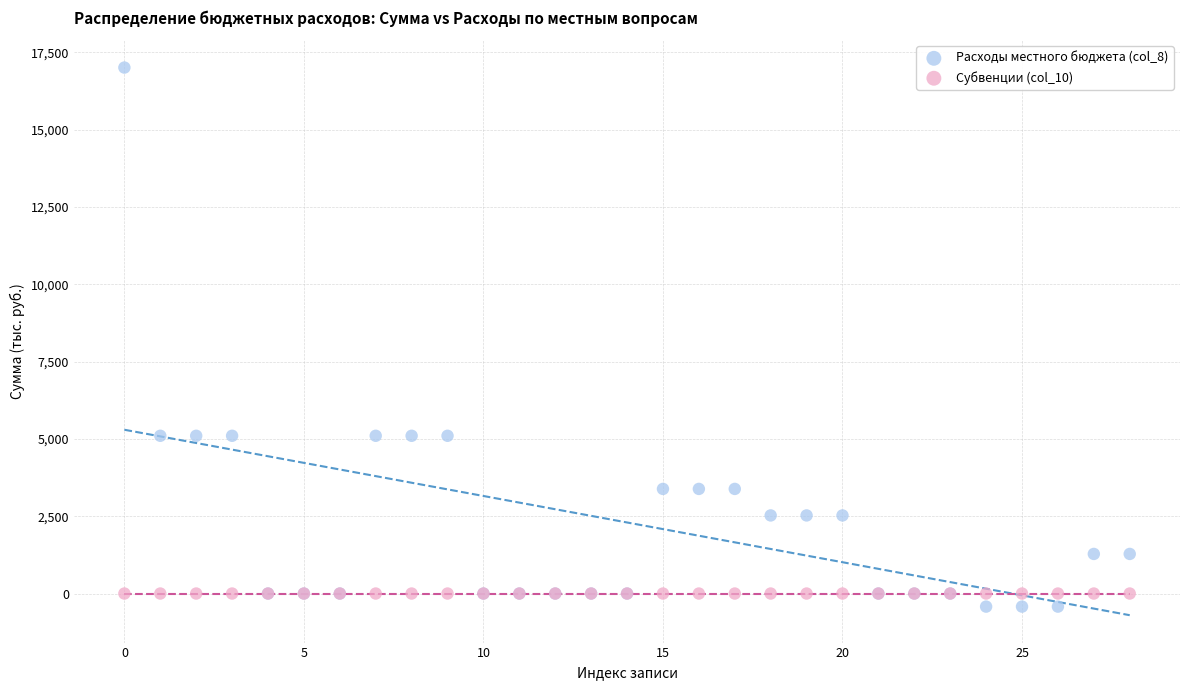

What are all the series names shown in the legend?

Расходы местного бюджета (col_8), Субвенции (col_10)